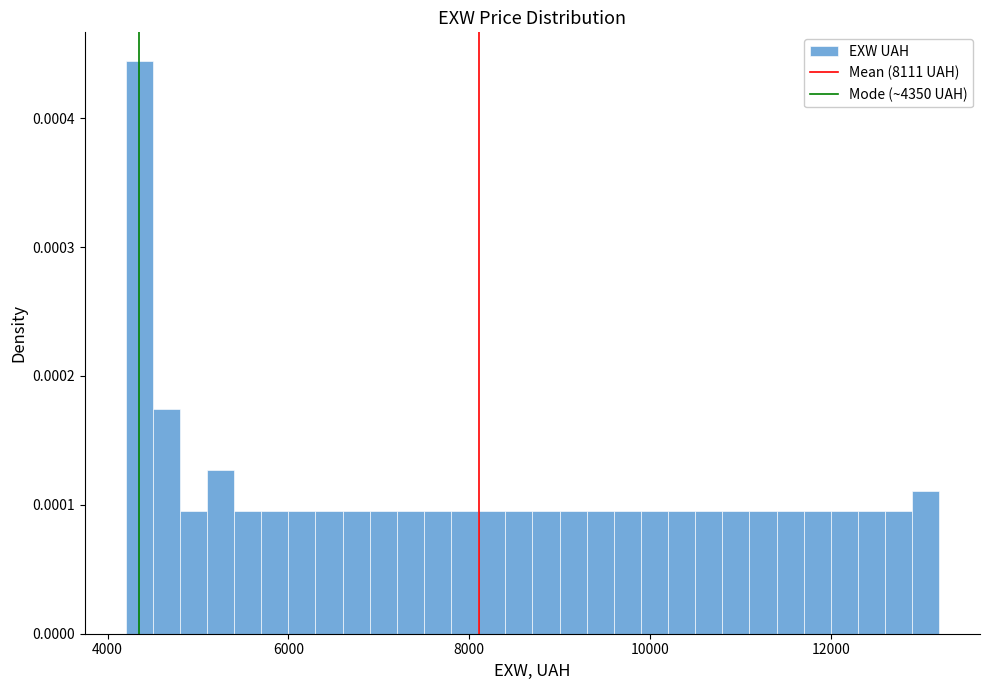

Read against the x-axis, roughly where is the centre of the tallest bar?

4400